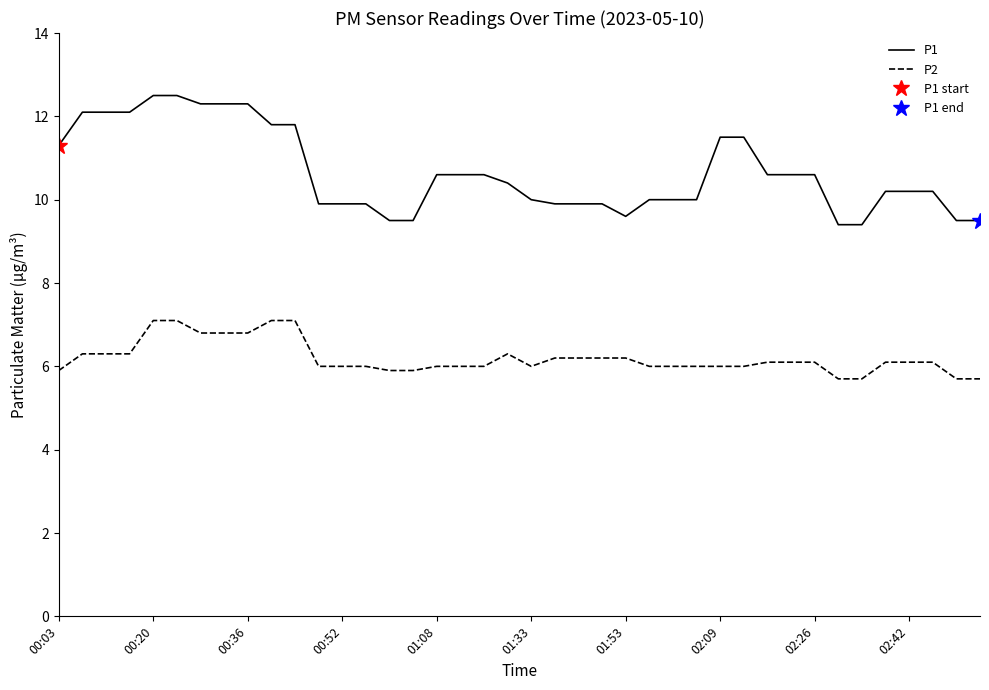

What are all the series names shown in the legend?

P1, P2